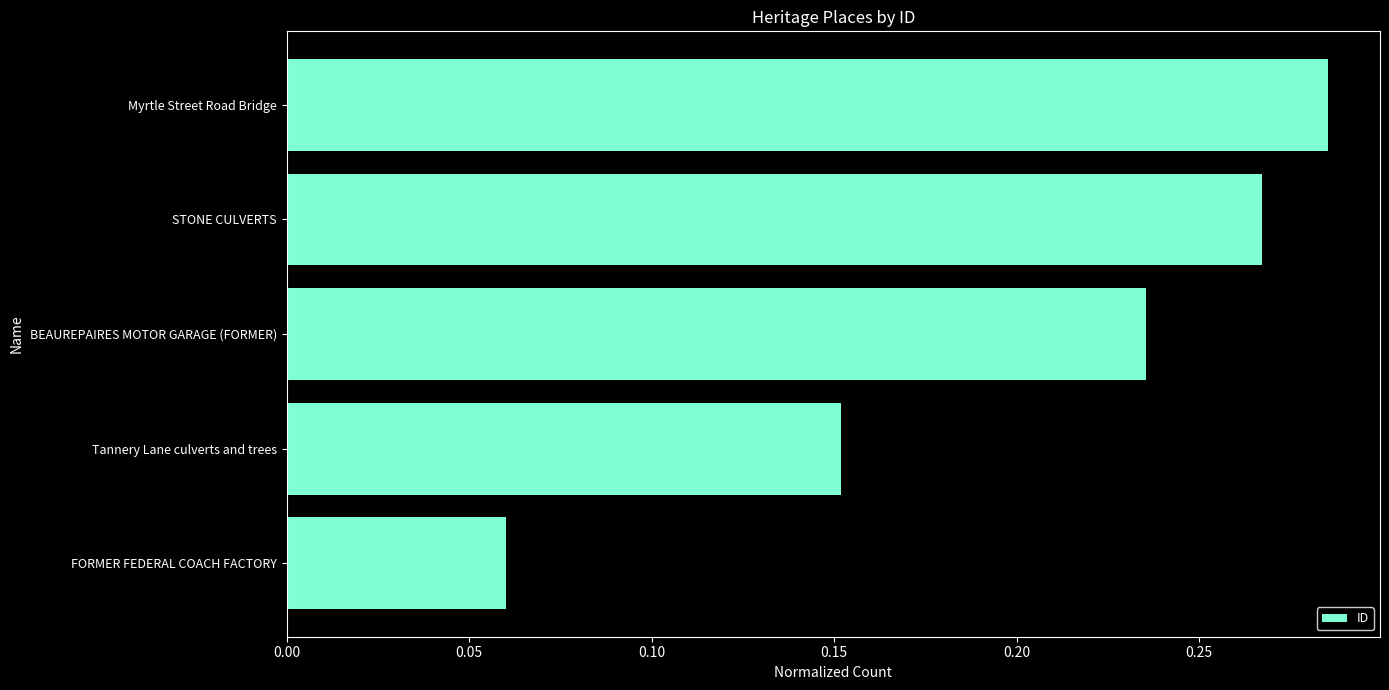

Count the values in the range 0 to 1.

5